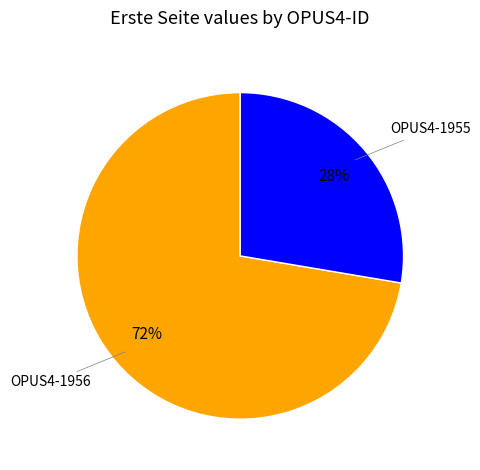

To the nearest percent, what is the average slice percentage?

50%